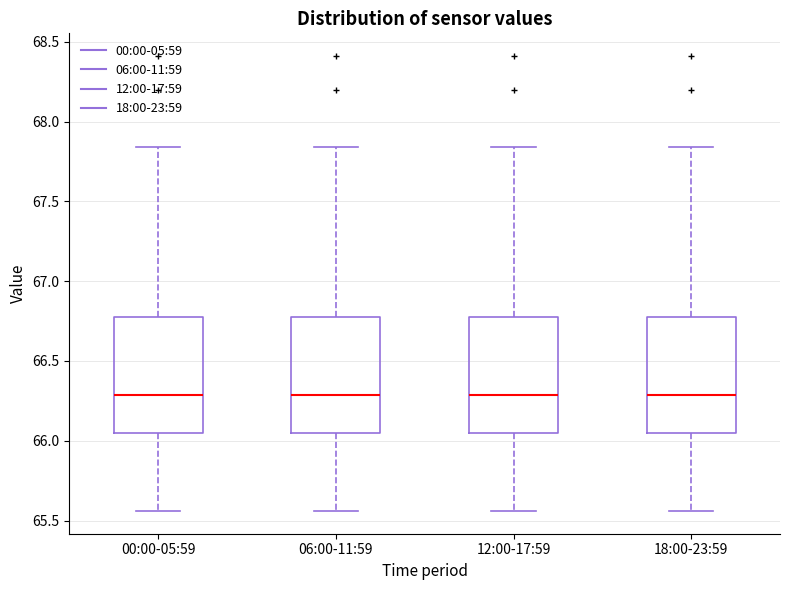

Reading left to right, read every box against the y-axis: the position of its median line, the range the box covers, and the ends of its whiskers. The values are not printed on the chart, so give them approximately, as read against the axis.

00:00-05:59: median 66.30, box 66.05 to 66.75, whiskers 65.55 to 67.85
06:00-11:59: median 66.30, box 66.05 to 66.75, whiskers 65.55 to 67.85
12:00-17:59: median 66.30, box 66.05 to 66.75, whiskers 65.55 to 67.85
18:00-23:59: median 66.30, box 66.05 to 66.75, whiskers 65.55 to 67.85